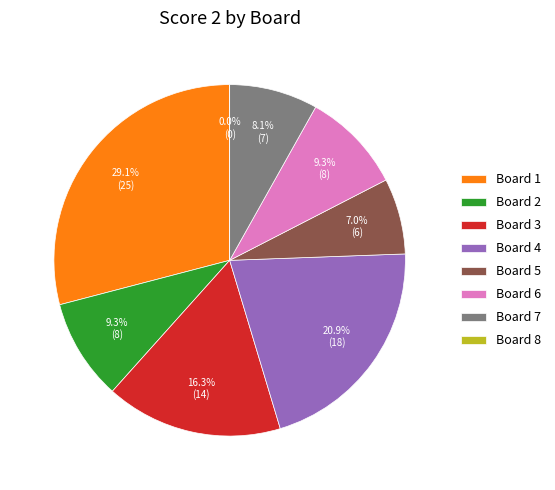

What is the change in value from Board 1 to Board 2?

-17